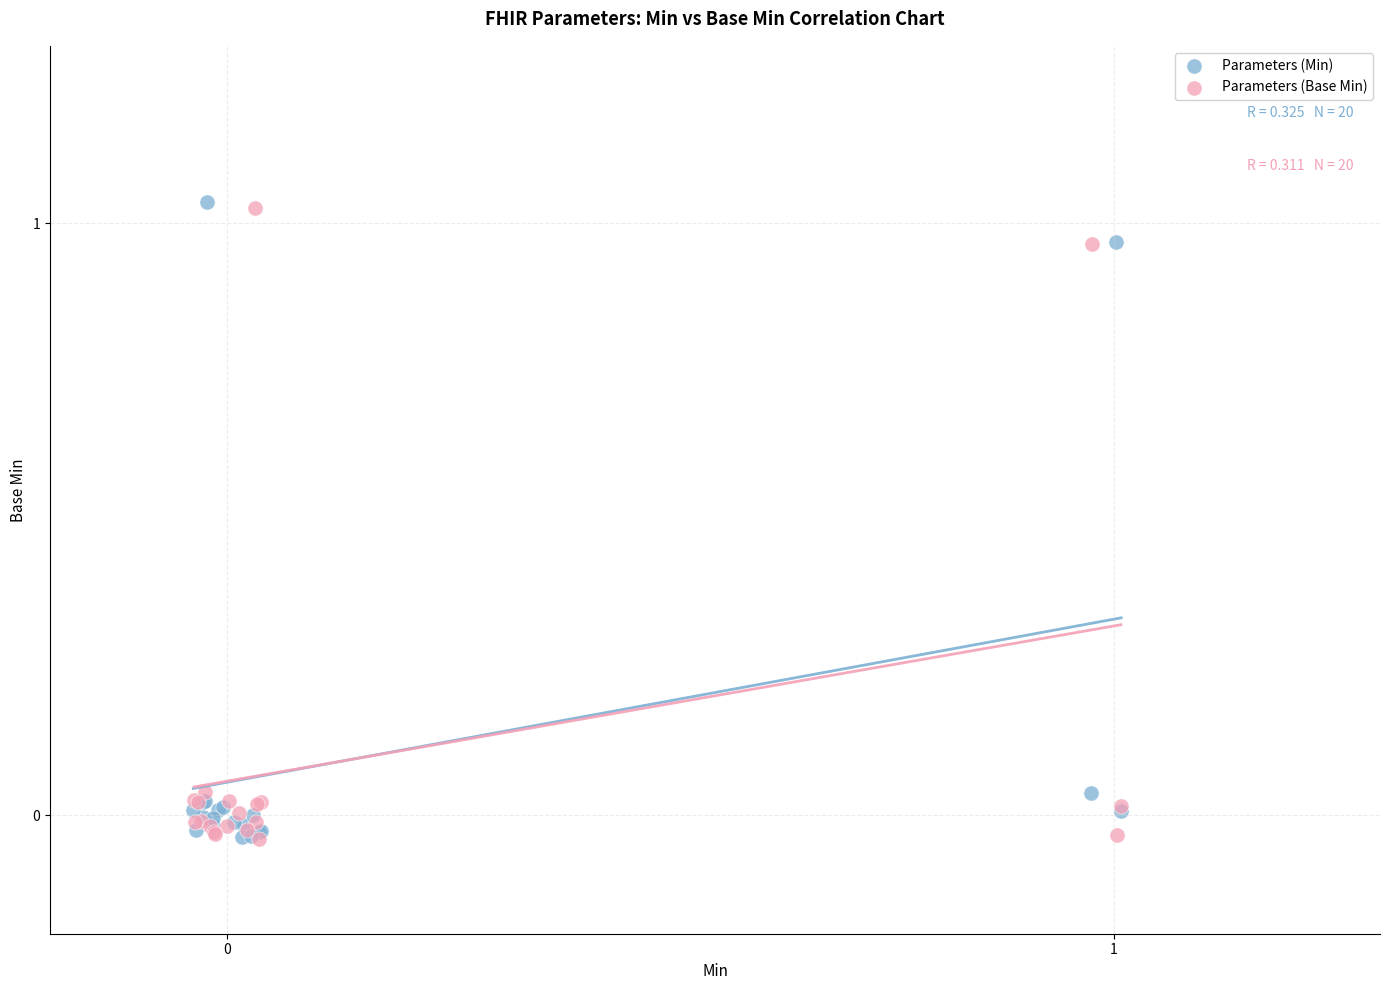

Which series has the largest Y range (max minus min)?

Parameters (Min)